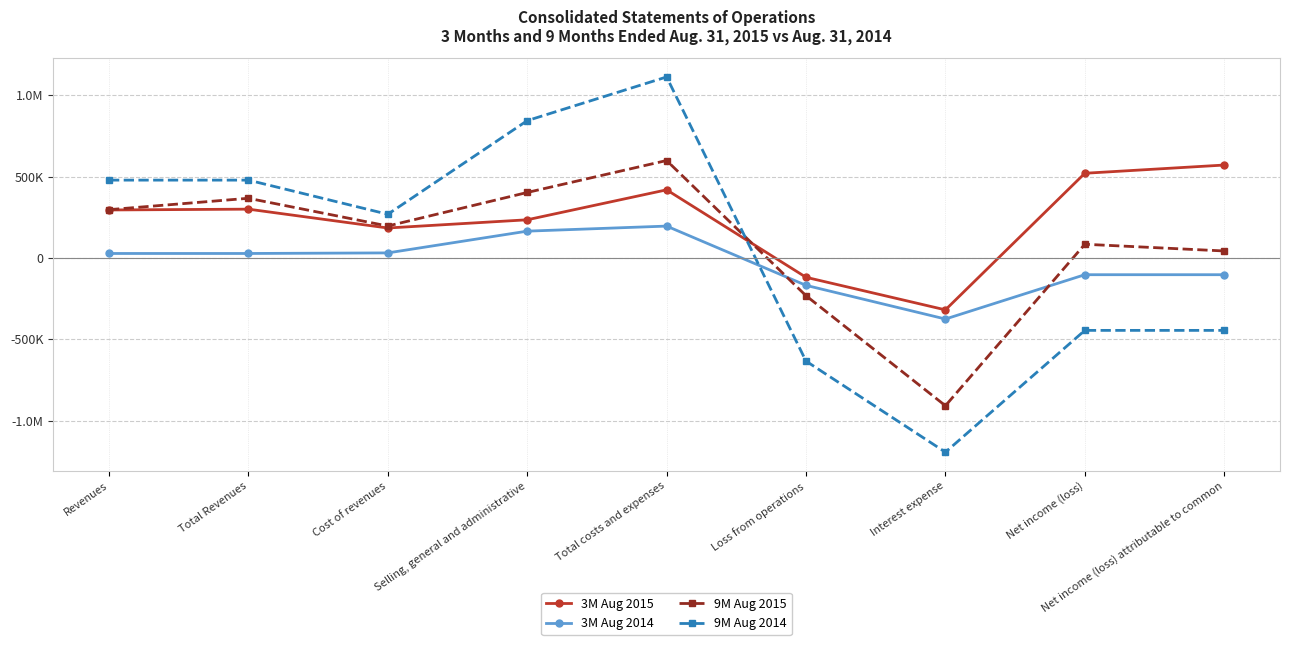

What is the total value across all series at Net income (loss)?

56852